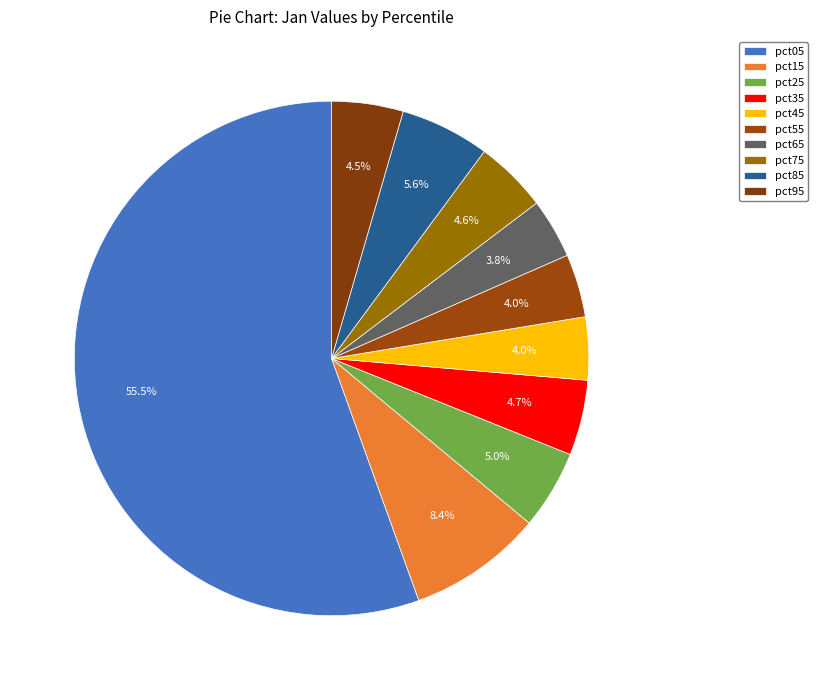

Combined, what portion of the pie is pct95 and pct65?

8.2%